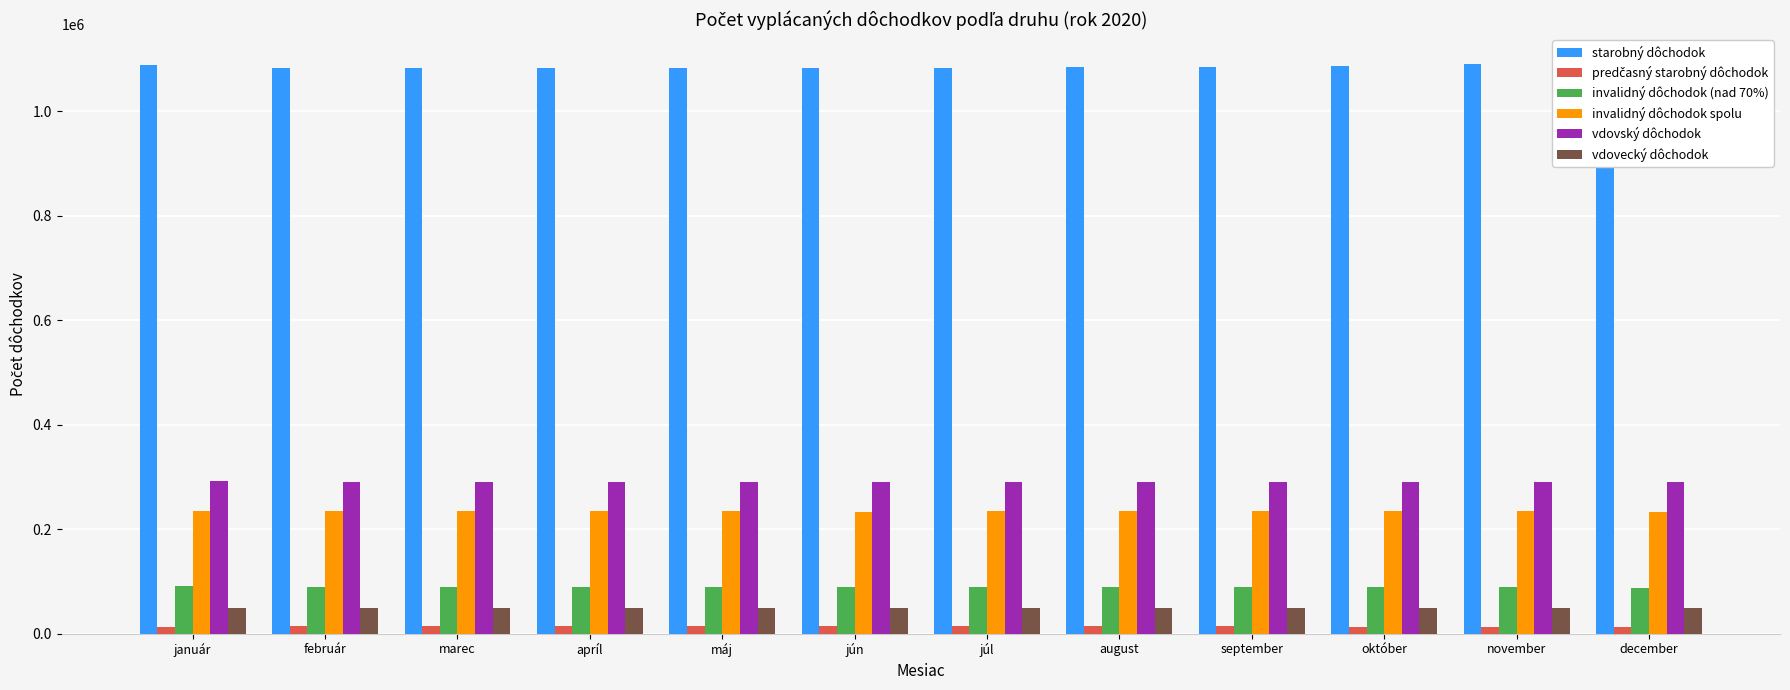

Read the predčasný starobný dôchodok value at máj, to the nearest 50.

14300